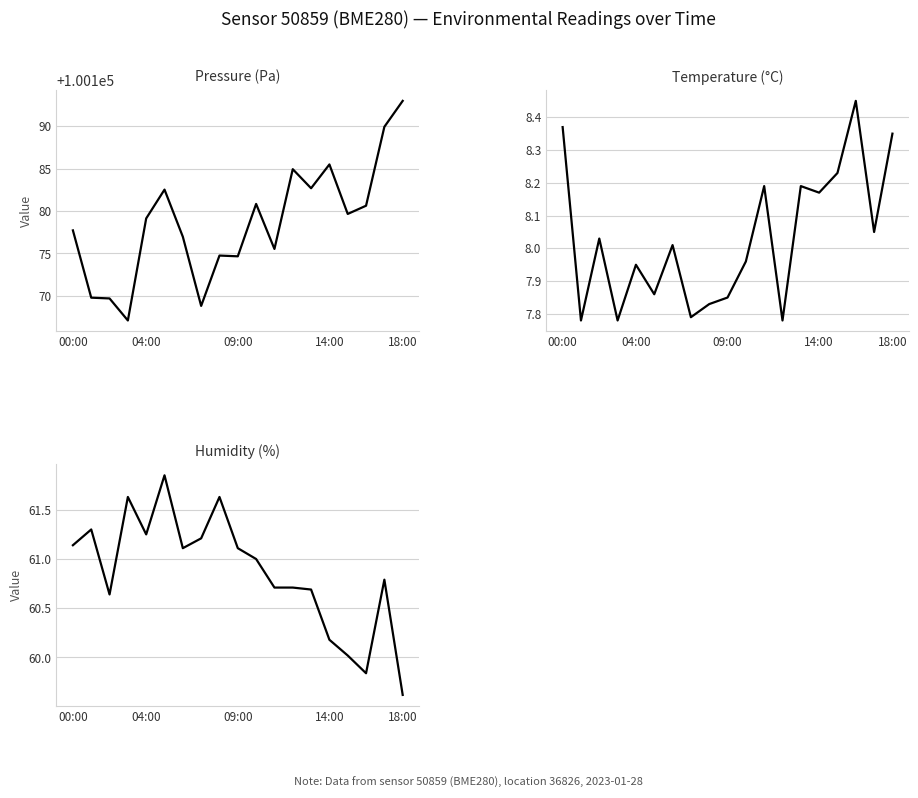

What is the label of the 4th point from the right?

15